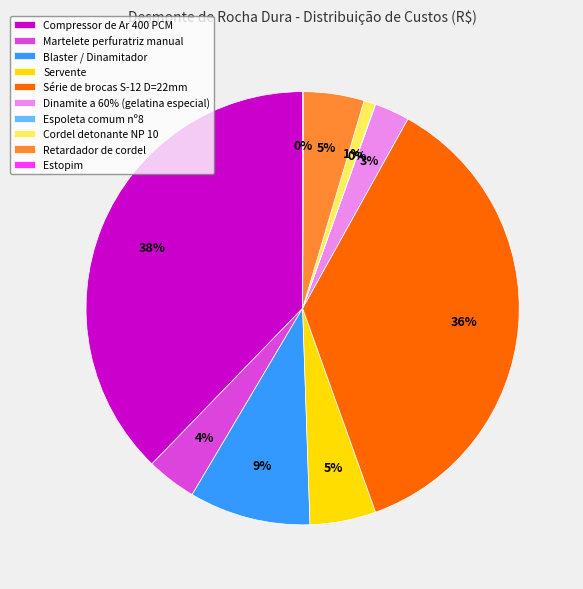

Which category has the biggest portion of the pie?

Compressor de Ar 400 PCM